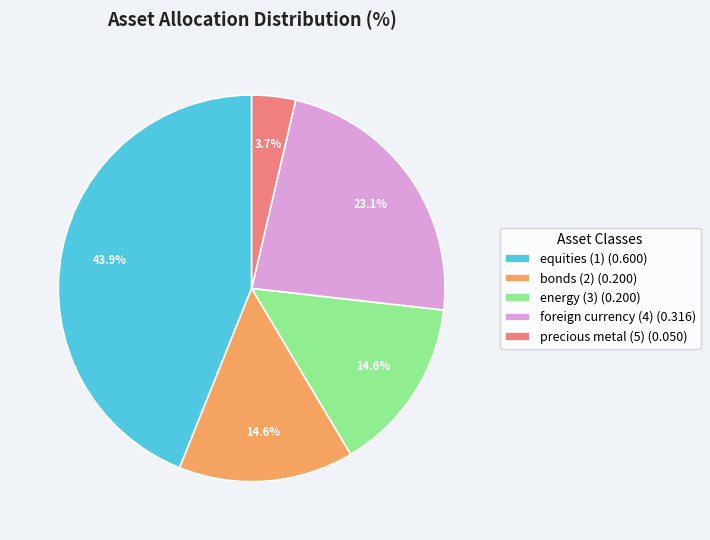

Which has a higher value, foreign currency (4) (0.316) or equities (1) (0.600)?

equities (1) (0.600)